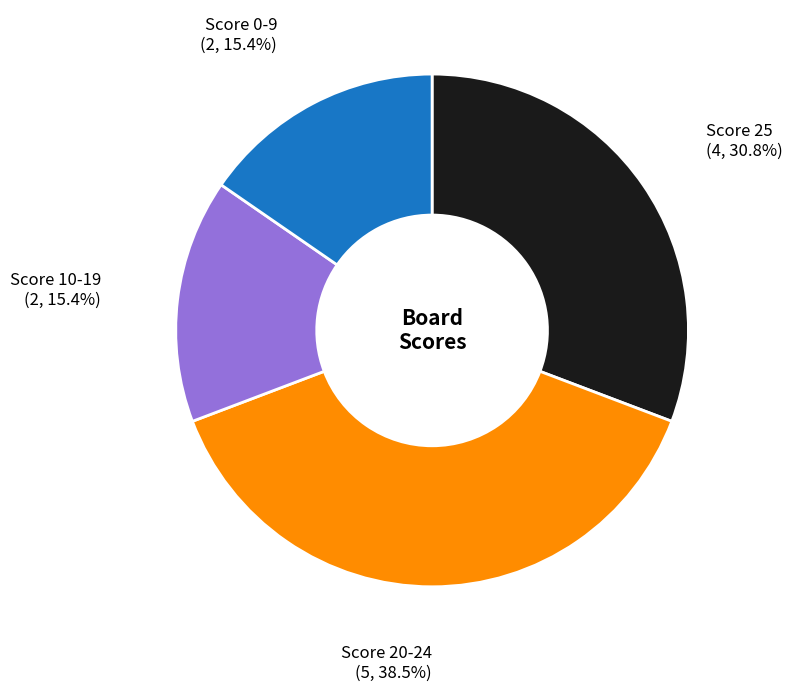

Which has a higher value, Score 0-9 or Score 25?

Score 25